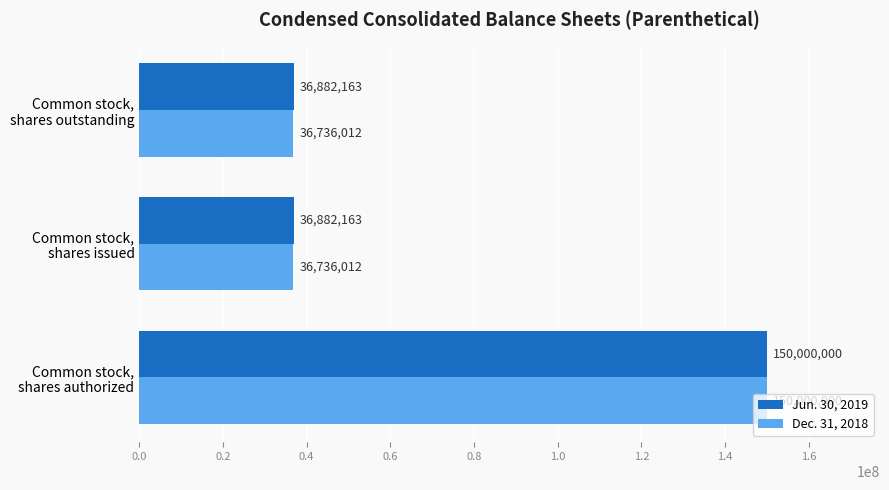

What are all the series names shown in the legend?

Jun. 30, 2019, Dec. 31, 2018